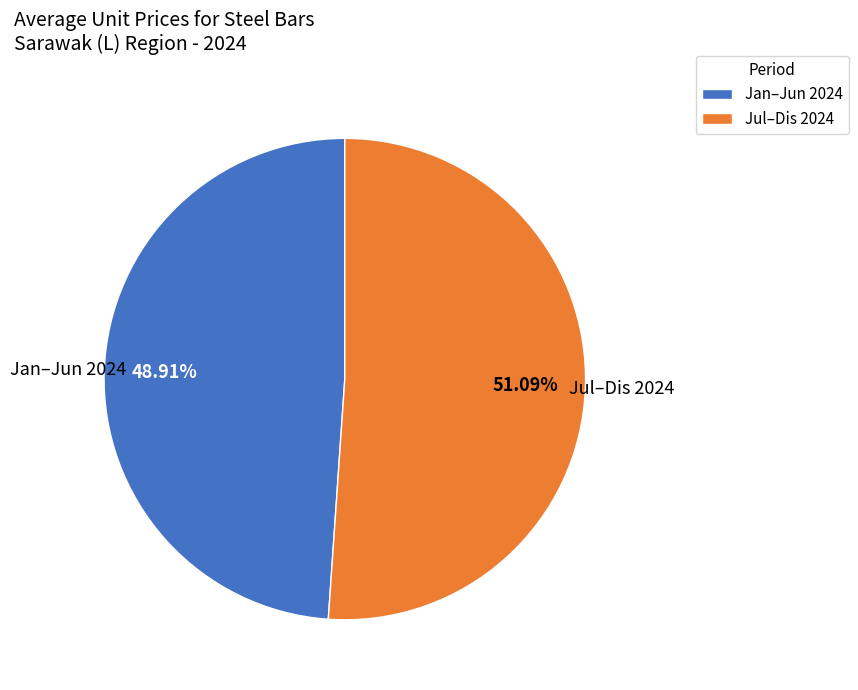

Does any single category account for the majority?

Yes